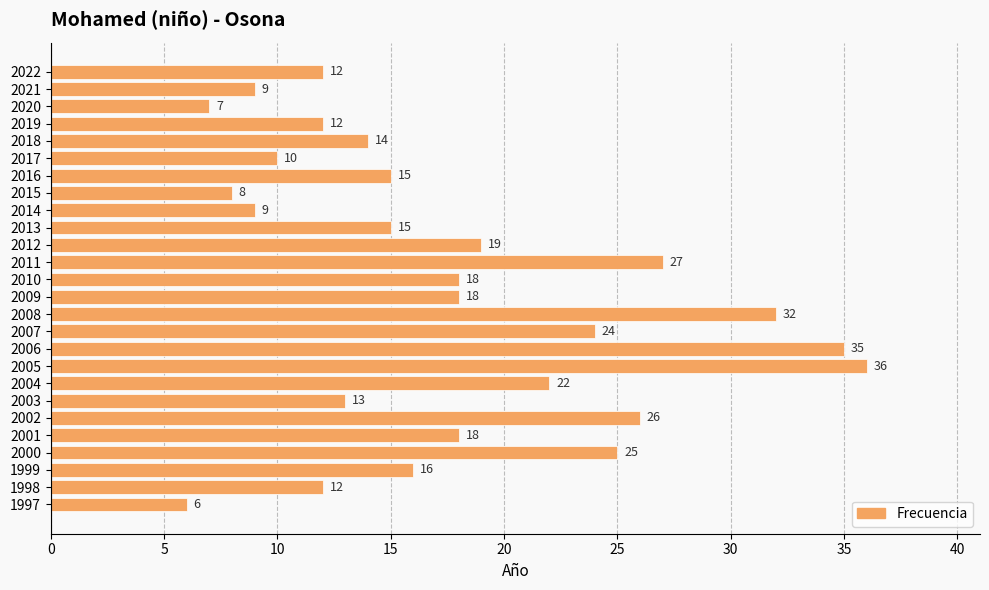

What is the maximum value shown in the chart?

36